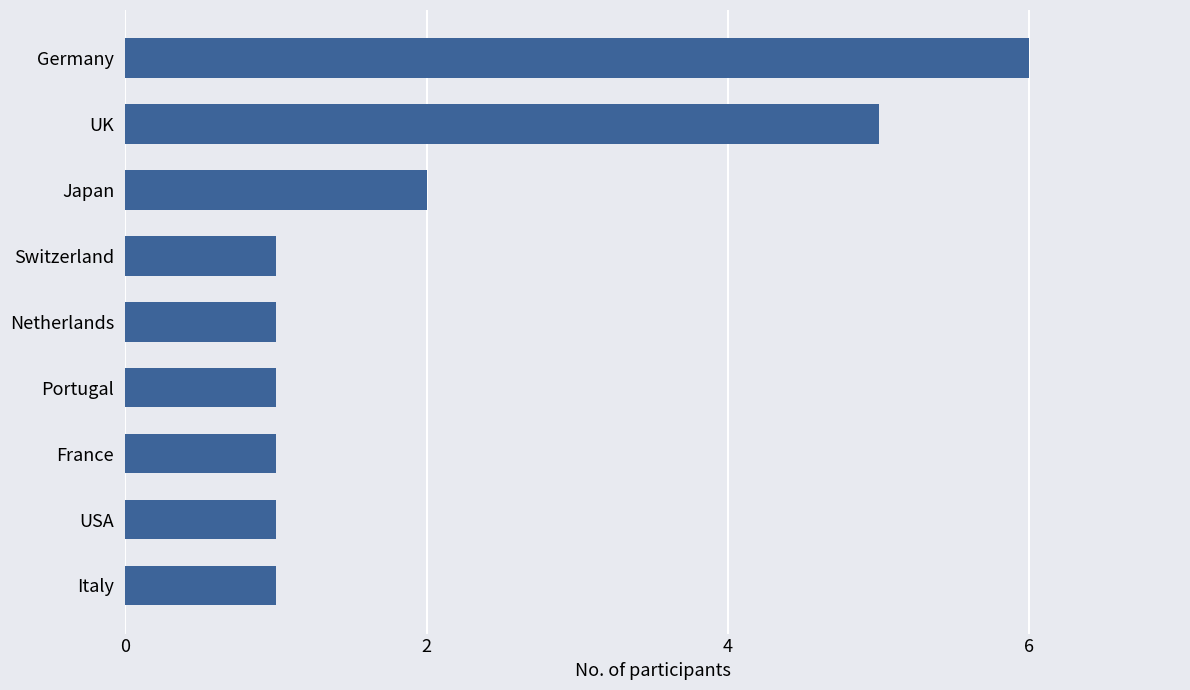

What is the maximum value shown in the chart?

6